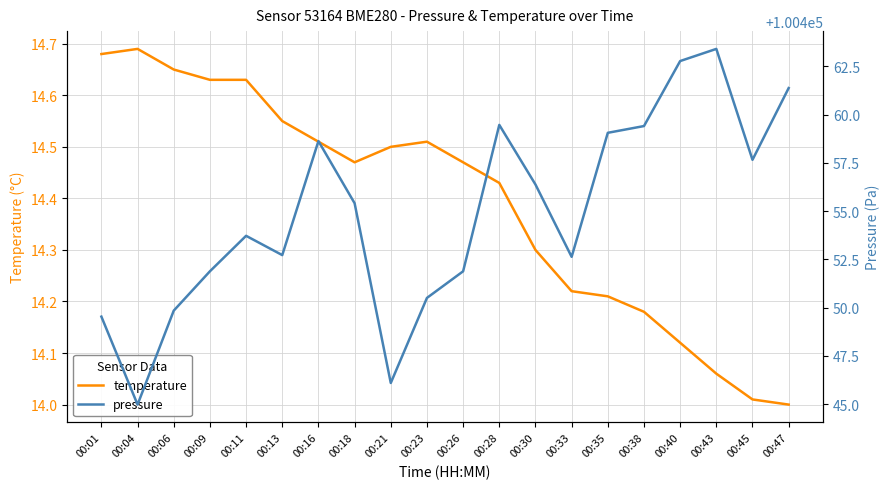

Count the number of data series in this chart.

2